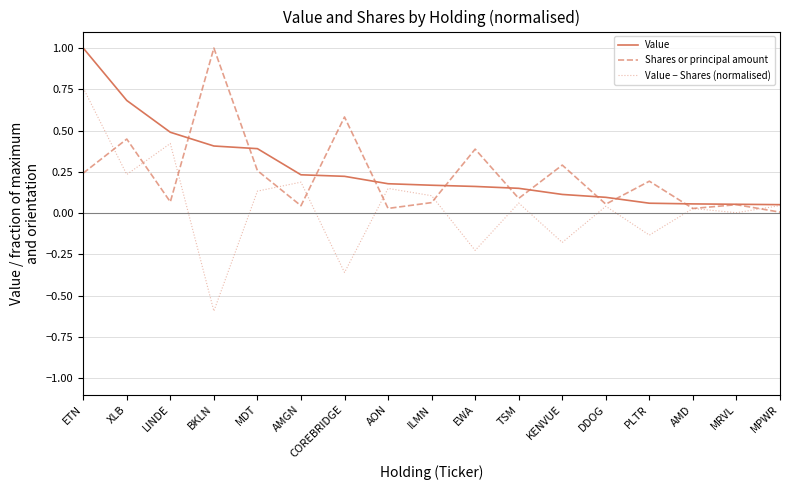

What position from the left is TSM?

11